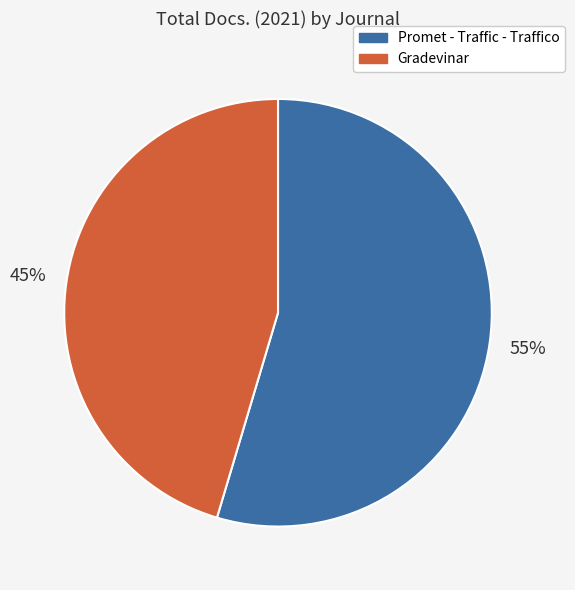

Is Promet - Traffic - Traffico the majority of the pie?

Yes